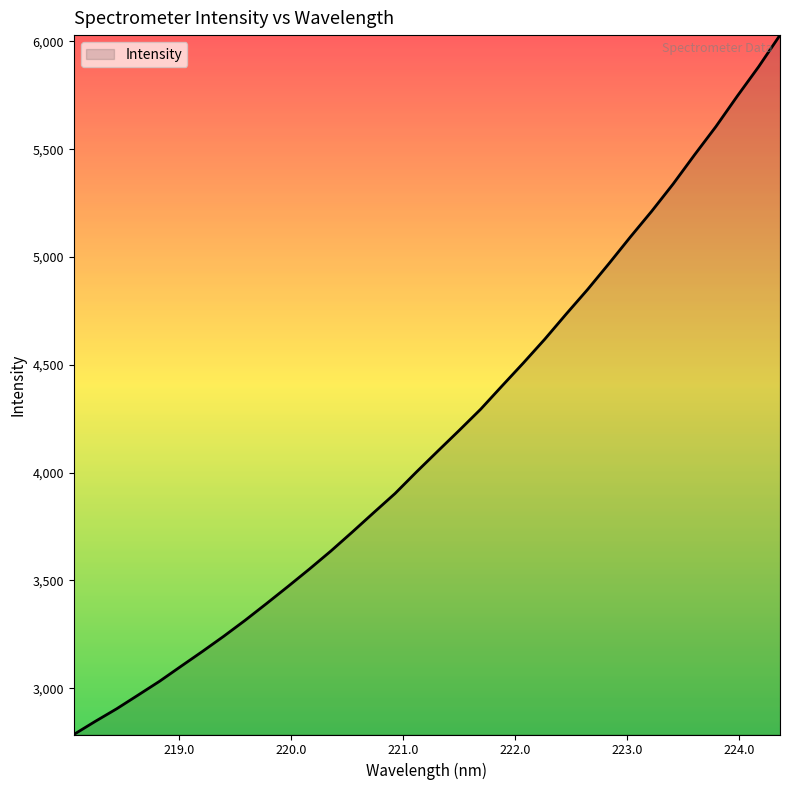

What is the smallest value displayed?

2785.7